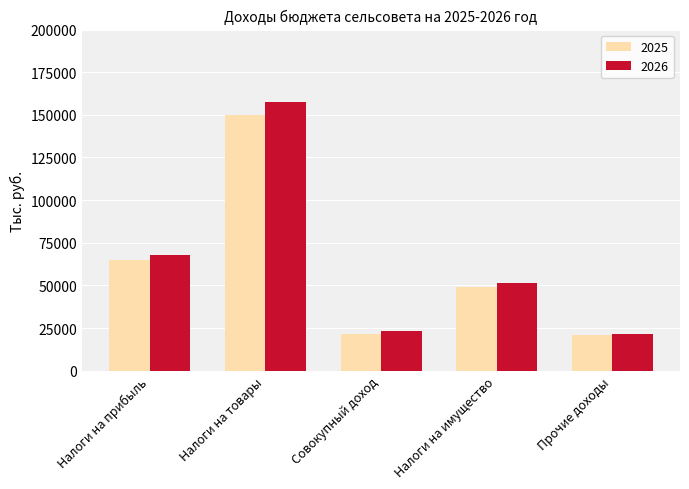

What is the value of the 2025 bar at the 2nd from the left?

149869